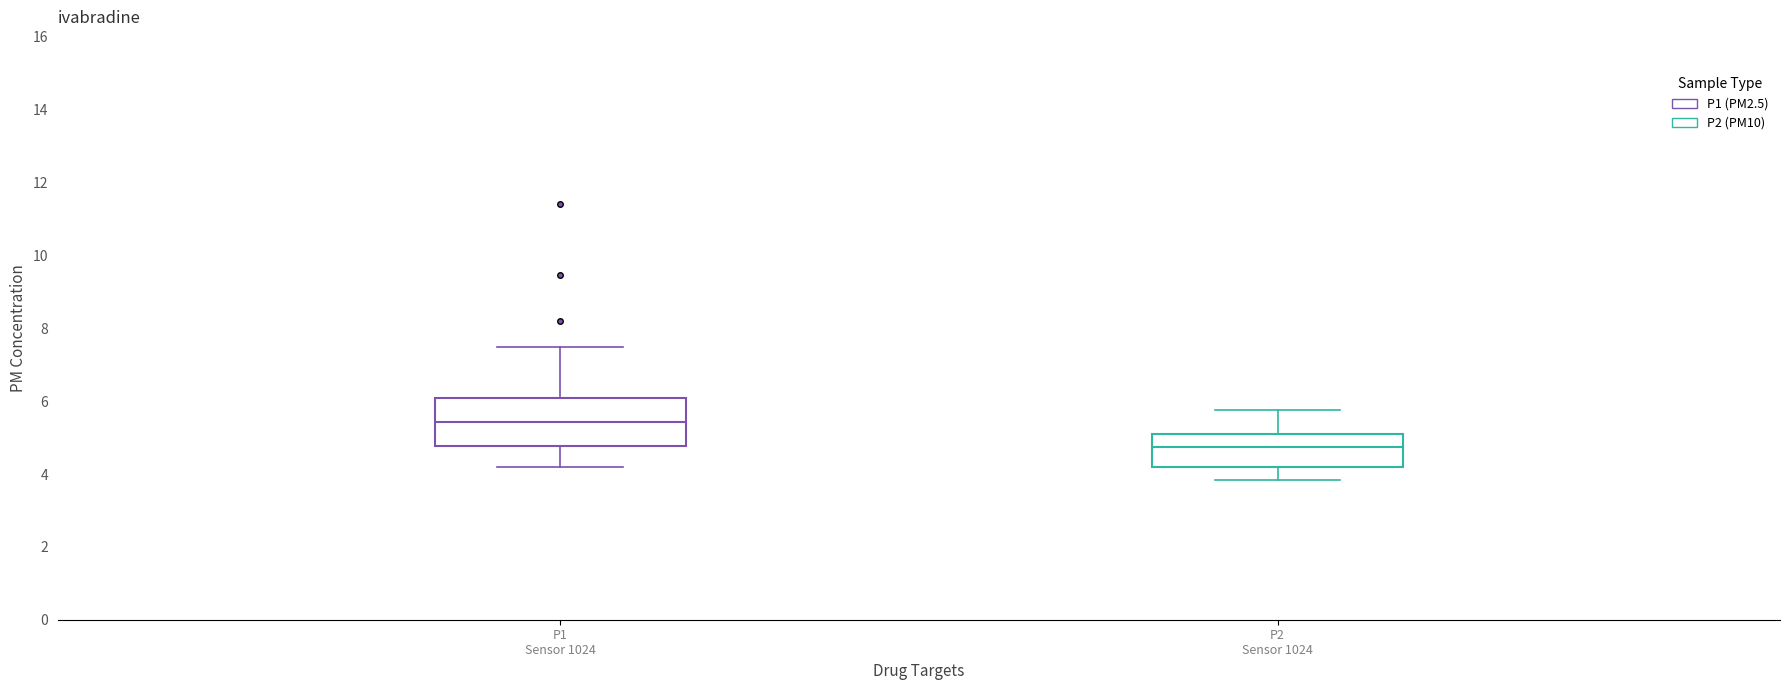

Reading left to right, transcribe this box plot: for each box, give where its median line is, the range the box spans, and where its two whiskers end, as read against the y-axis. The values are not printed on the chart, so give them approximately, as read against the axis.

P1 Sensor 1024: median 5.4, box 4.8 to 6.2, whiskers 4.2 to 7.6
P2 Sensor 1024: median 4.8, box 4.2 to 5.2, whiskers 3.8 to 5.8